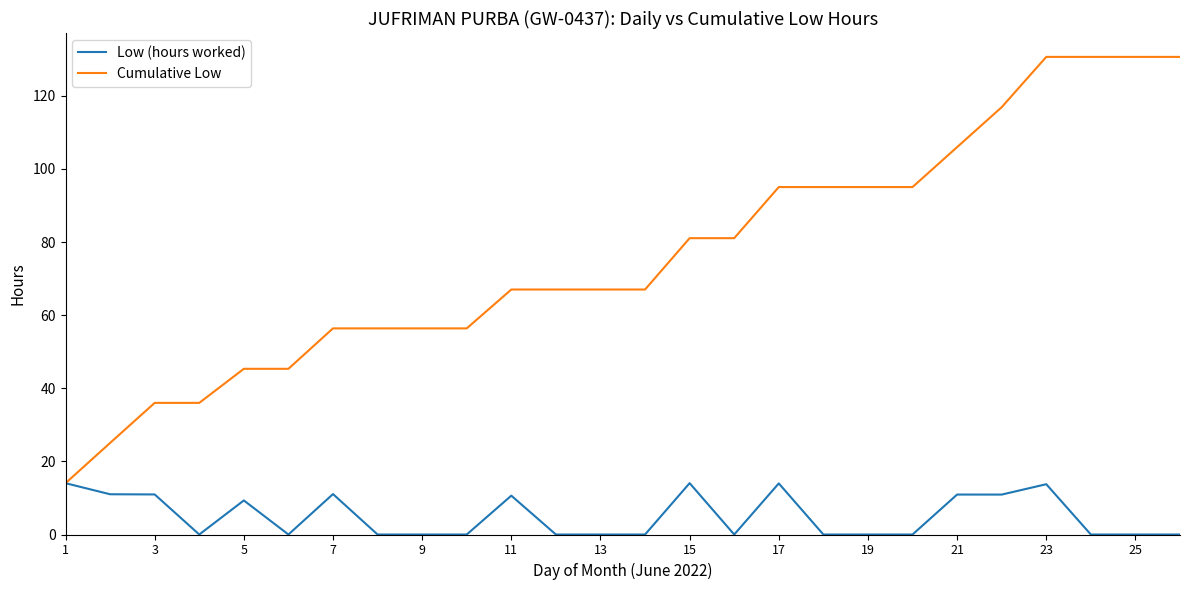

List the series in order of their overall mean, highest first.

Cumulative Low, Low (hours worked)